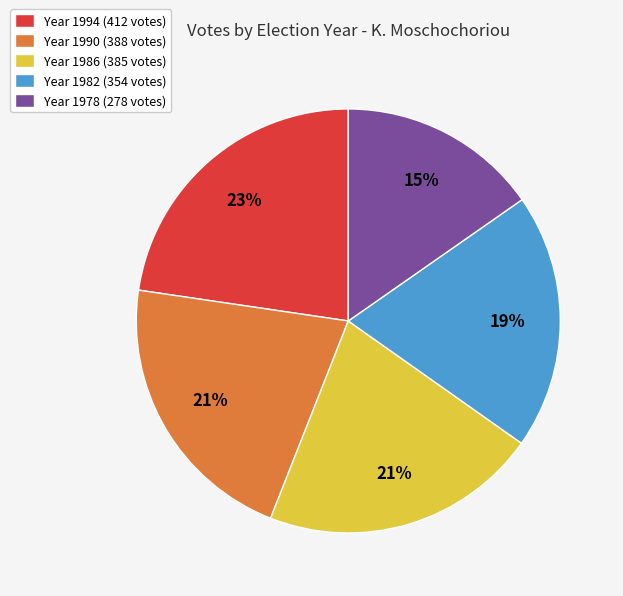

To the nearest percent, what percentage of the pie is Year 1990 (388 votes)?

21%